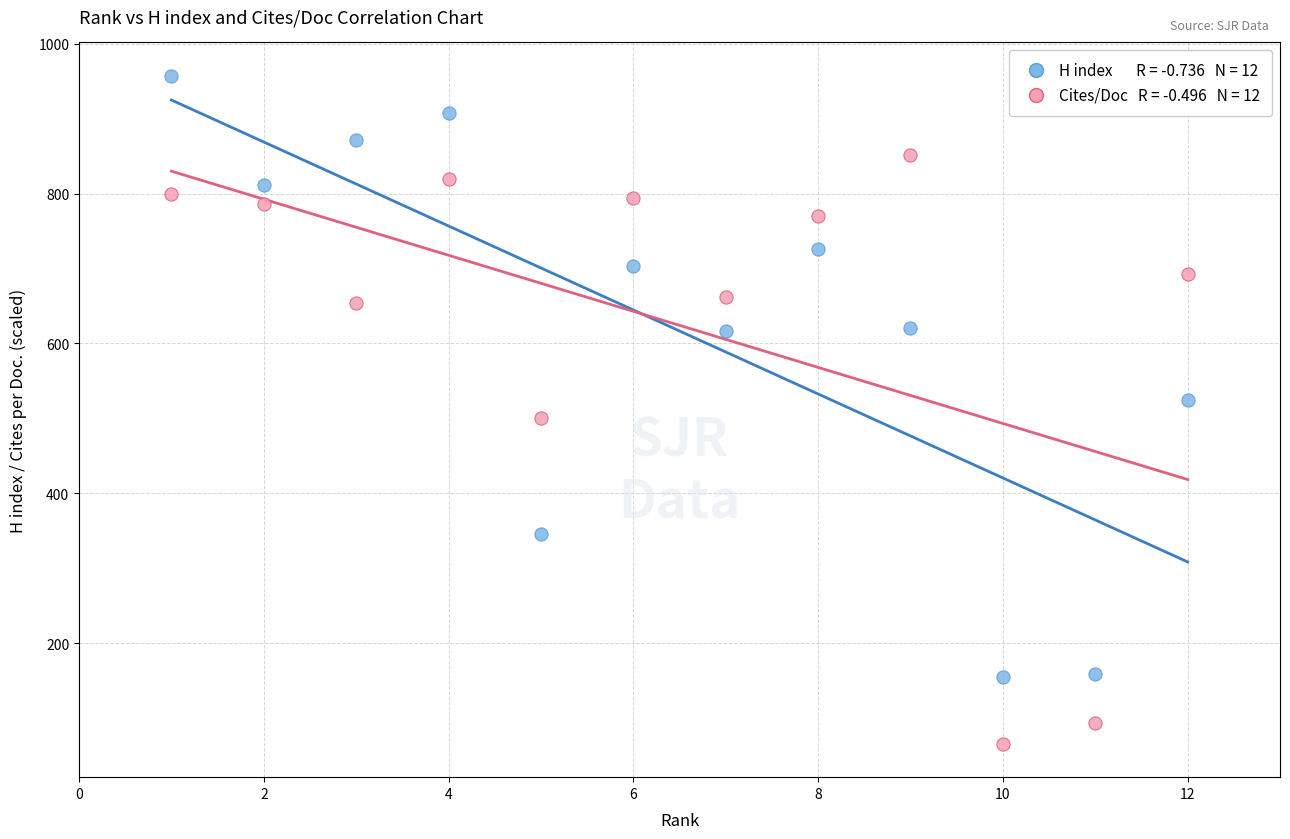

Across all data points, what is the range of X values (max minus min)?

11.0